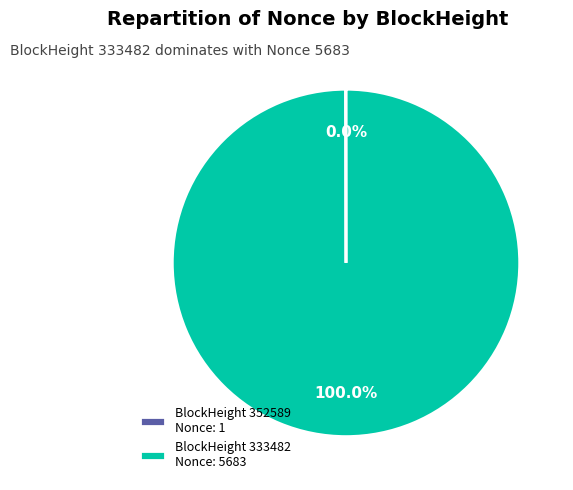

Which category accounts for the majority?

BlockHeight 333482 Nonce: 5683